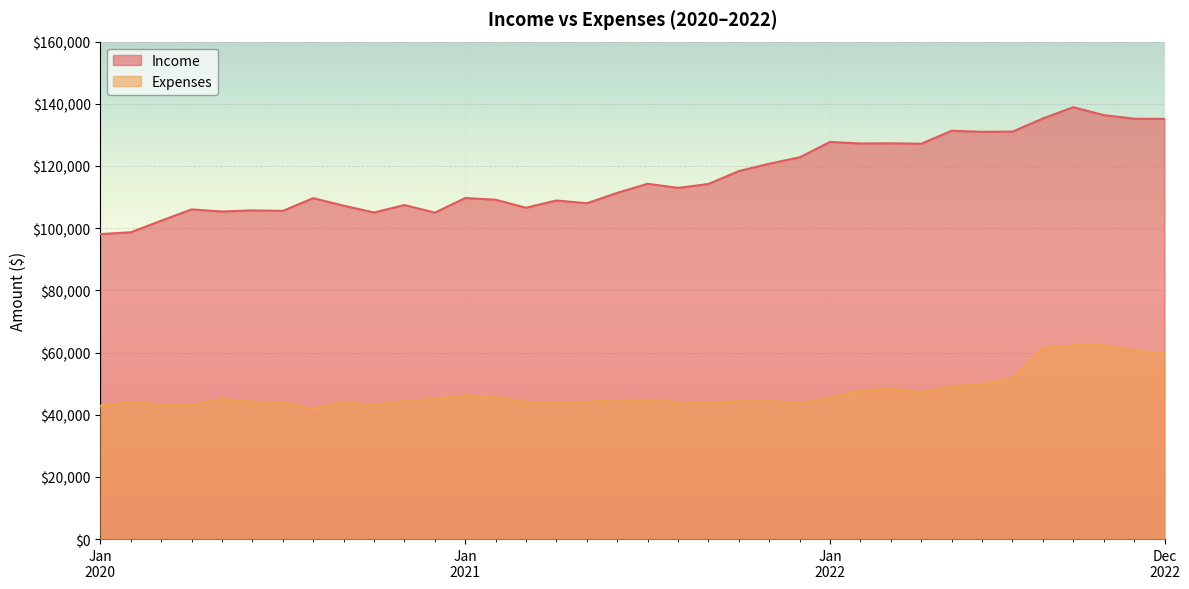

Between Jan 2021 and Jul 2021, which series saw the biggest shift?

Income